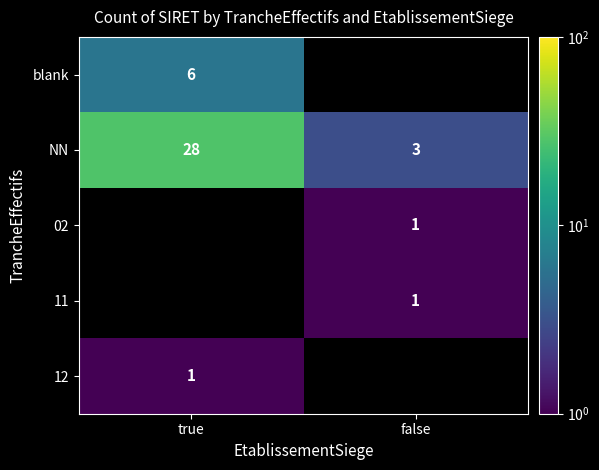

What is the sum of the NN values at false and true?

31